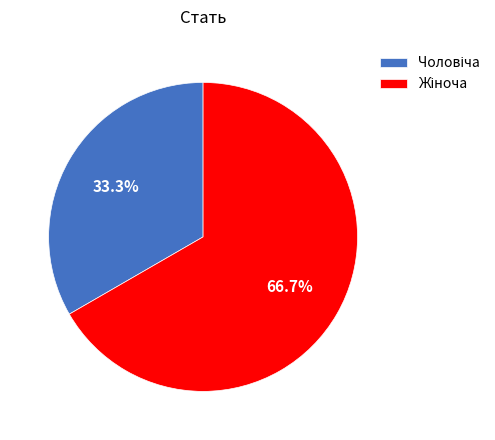

Is there any slice that represents more than half of the pie?

Yes